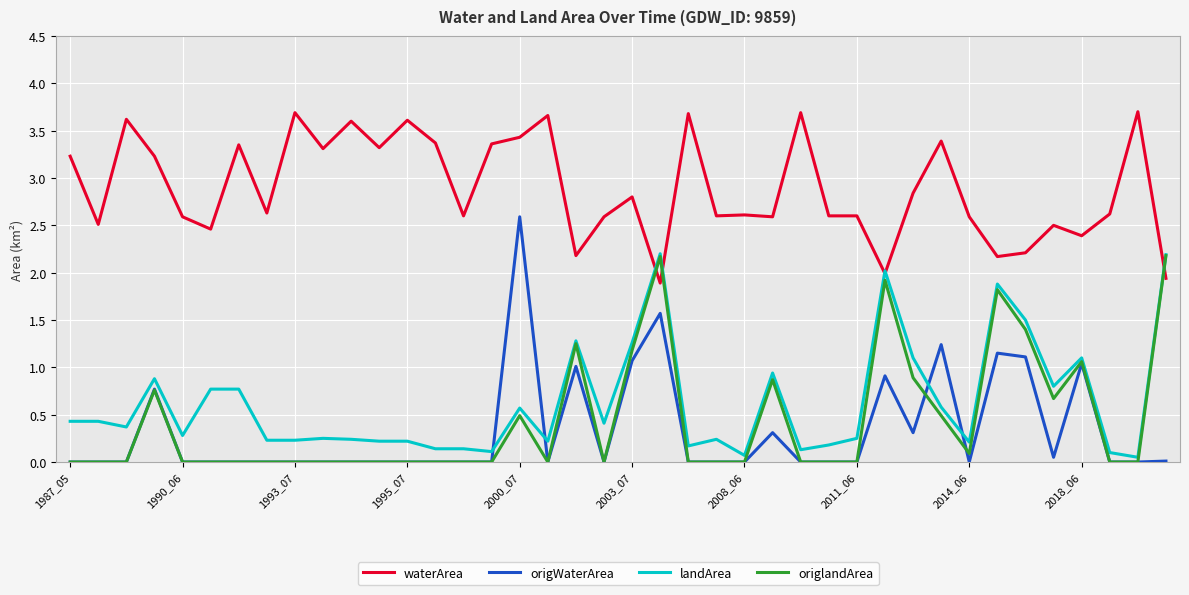

How many lines are shown in the chart?

4